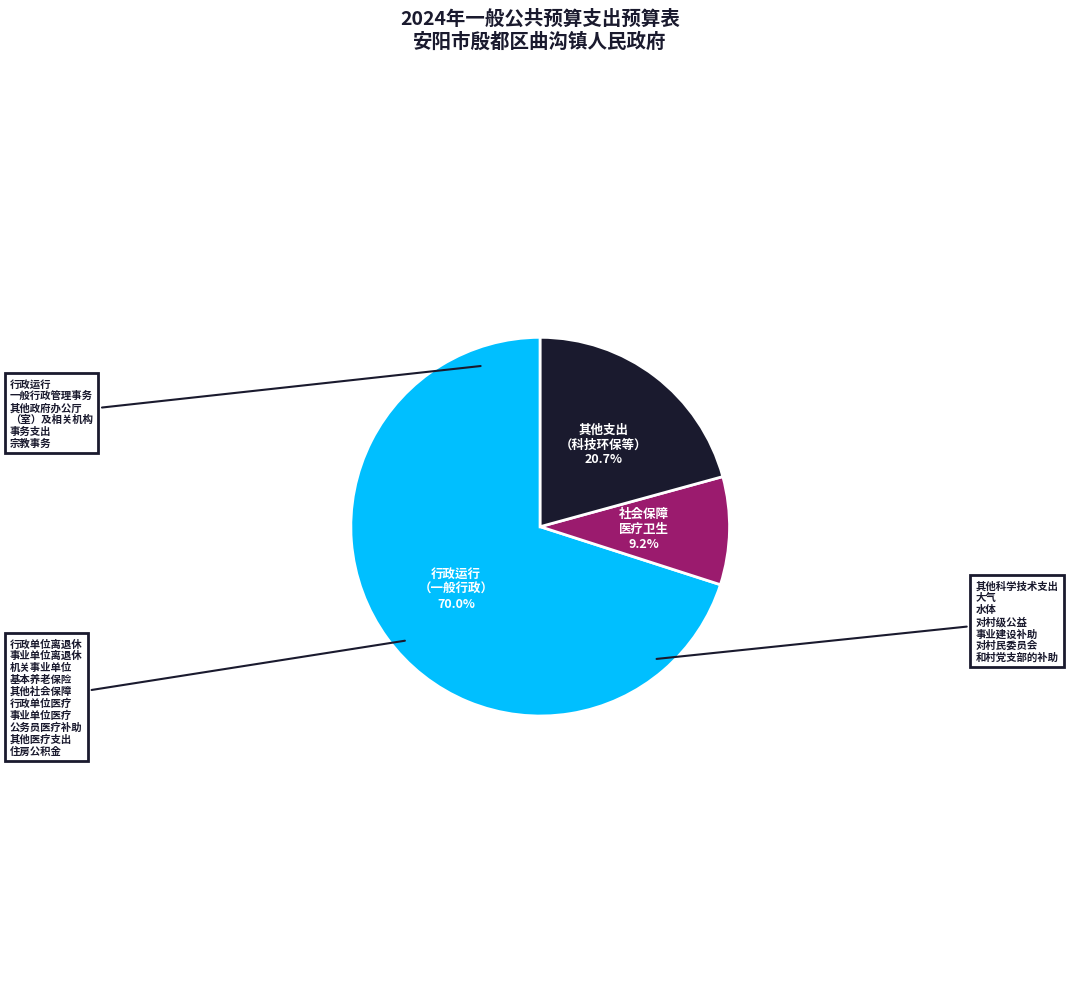

Does any single category account for the majority?

Yes